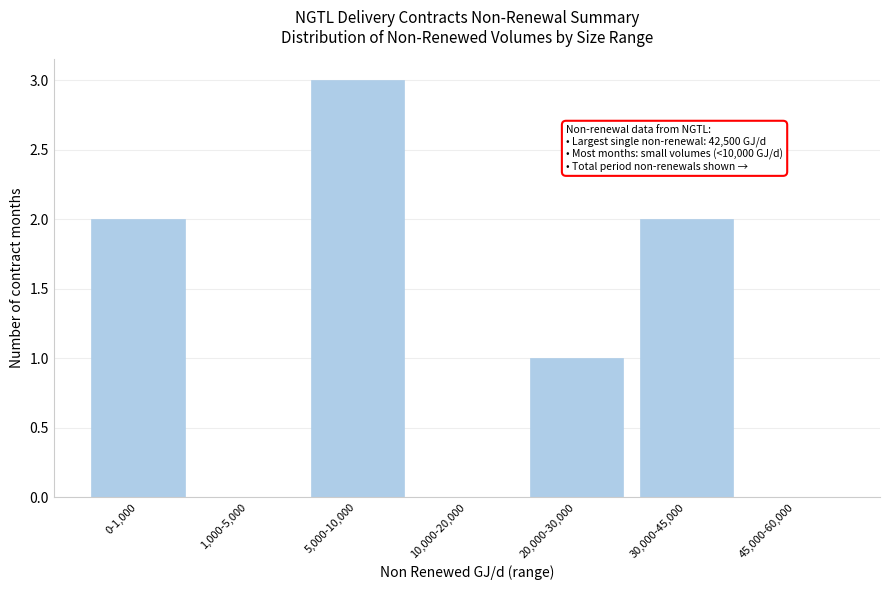

Reading right to left, extract all data points from this chart.

45,000-60,000=0	30,000-45,000=2	20,000-30,000=1	10,000-20,000=0	5,000-10,000=3	1,000-5,000=0	0-1,000=2